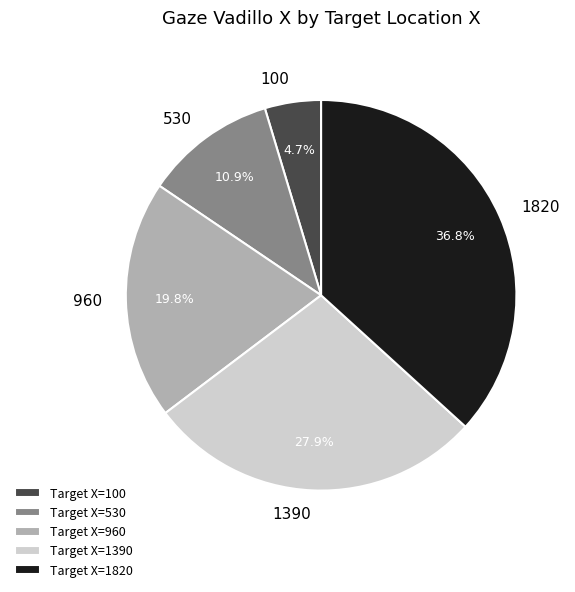

To the nearest percent, what is the average slice percentage?

20%